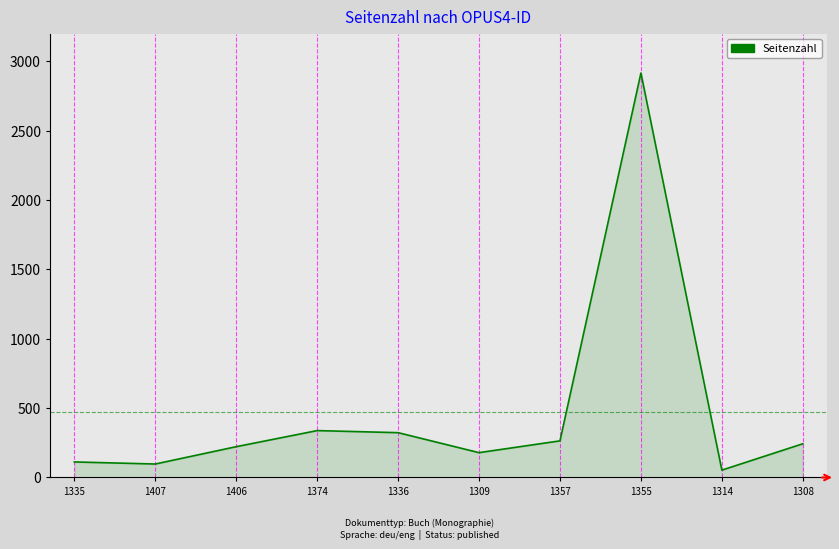

What is the change in value from 1374 to 1355?

+2578